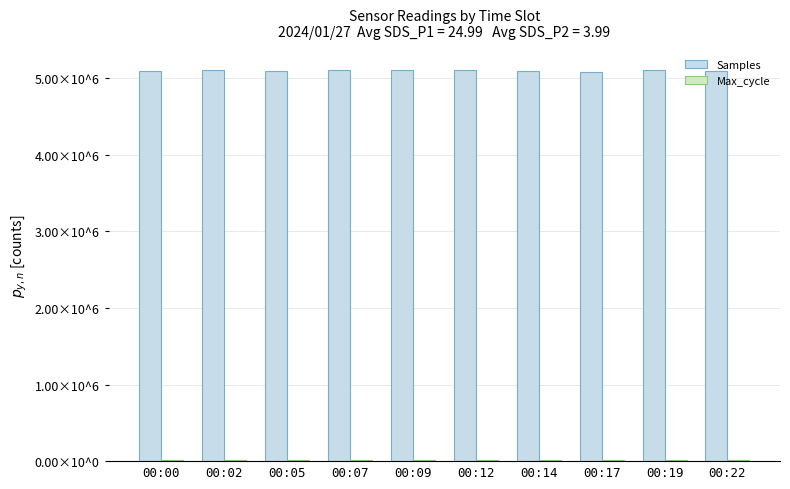

Between 00:12 and 00:22, which series saw the biggest shift?

Samples